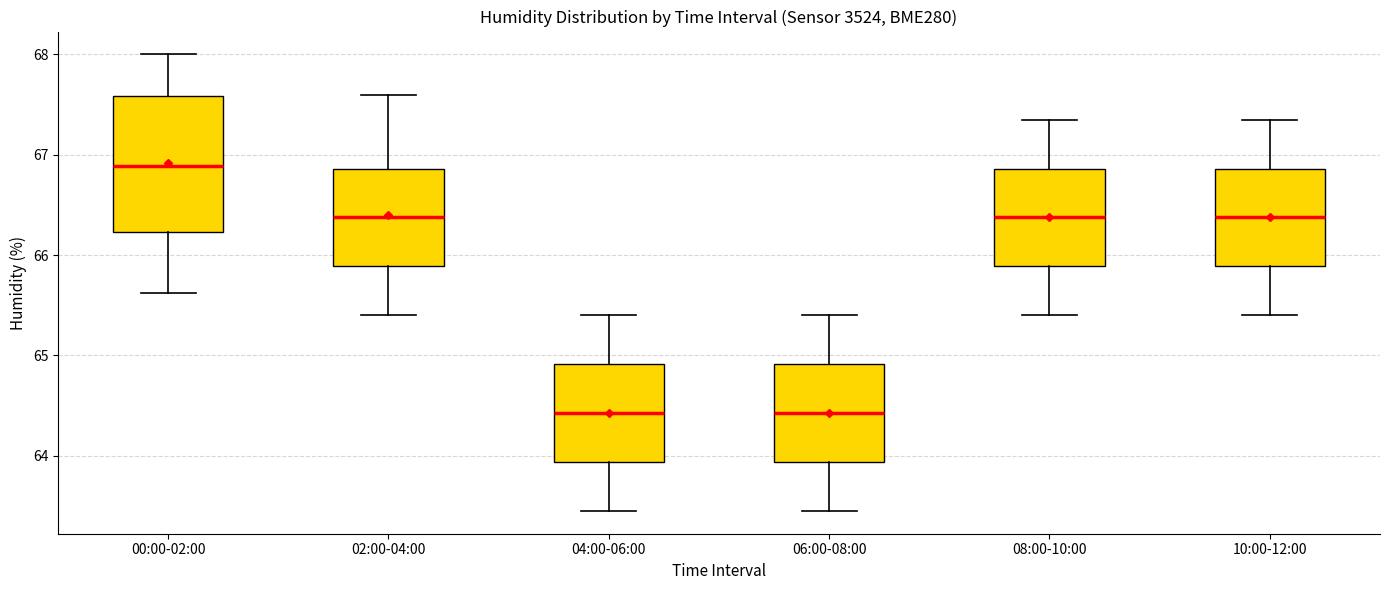

Which box has the highest median line?

00:00-02:00